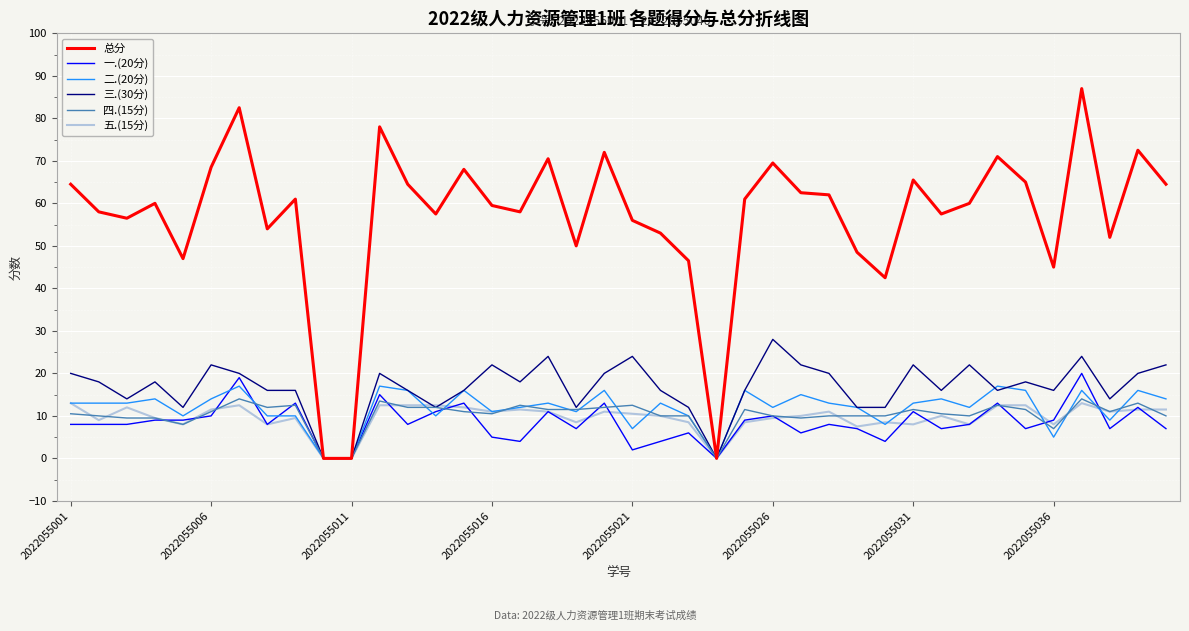

Reading left to right, extract all data points from this chart.

总分: 64.5	58.0	56.5	60.0	47.0	68.5	82.5	54.0	61.0	0.0	0.0	78.0	64.5	57.5	68.0	59.5	58.0	70.5	50.0	72.0	56.0	53.0	46.5	0.0	61.0	69.5	62.5	62.0	48.5	42.5	65.5	57.5	60.0	71.0	65.0	45.0	87.0	52.0	72.5	64.5
一.(20分): 8.0	8.0	8.0	9.0	9.0	10.0	19.0	8.0	13.0	0.0	0.0	15.0	8.0	11.0	13.0	5.0	4.0	11.0	7.0	13.0	2.0	4.0	6.0	0.0	9.0	10.0	6.0	8.0	7.0	4.0	11.0	7.0	8.0	13.0	7.0	9.0	20.0	7.0	12.0	7.0
二.(20分): 13.0	13.0	13.0	14.0	10.0	14.0	17.0	10.0	10.0	0.0	0.0	17.0	16.0	10.0	16.0	11.0	12.0	13.0	11.0	16.0	7.0	13.0	10.0	0.0	16.0	12.0	15.0	13.0	12.0	8.0	13.0	14.0	12.0	17.0	16.0	5.0	16.0	9.0	16.0	14.0
三.(30分): 20.0	18.0	14.0	18.0	12.0	22.0	20.0	16.0	16.0	0.0	0.0	20.0	16.0	12.0	16.0	22.0	18.0	24.0	12.0	20.0	24.0	16.0	12.0	0.0	16.0	28.0	22.0	20.0	12.0	12.0	22.0	16.0	22.0	16.0	18.0	16.0	24.0	14.0	20.0	22.0
四.(15分): 10.5	10.0	9.5	9.5	8.0	11.0	14.0	12.0	12.5	0.0	0.0	13.5	12.0	12.0	11.0	10.5	12.5	11.5	11.5	12.0	12.5	10.0	10.0	0.0	11.5	10.0	9.5	10.0	10.0	10.0	11.5	10.5	10.0	12.5	11.5	7.0	14.0	11.0	13.0	10.0
五.(15分): 13.0	9.0	12.0	9.5	8.0	11.5	12.5	8.0	9.5	0.0	0.0	12.5	12.5	12.5	12.0	11.0	11.5	11.0	8.5	11.0	10.5	10.0	8.5	0.0	8.5	9.5	10.0	11.0	7.5	8.5	8.0	10.0	8.0	12.5	12.5	8.0	13.0	11.0	11.5	11.5